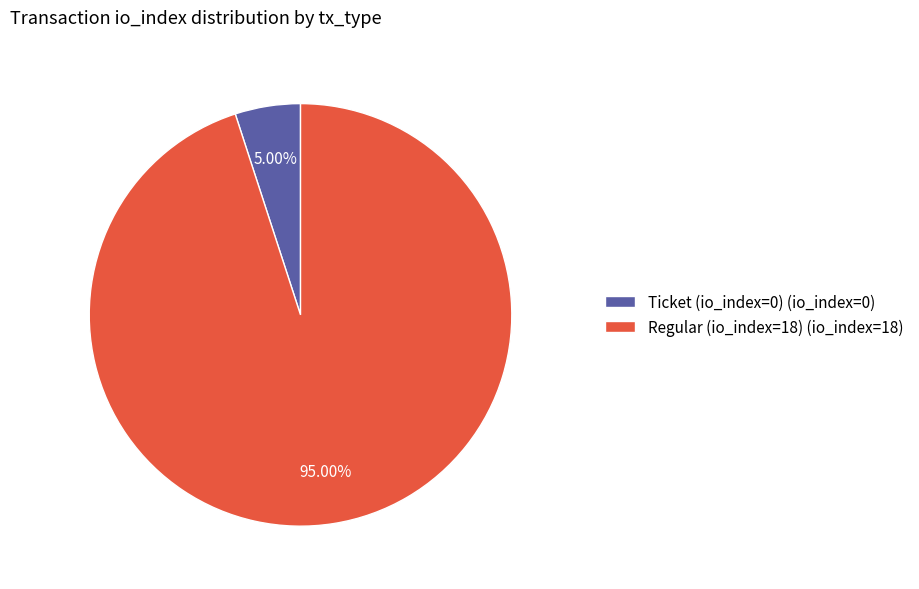

To the nearest percent, what is the difference between the largest and smallest slice percentages?

90%